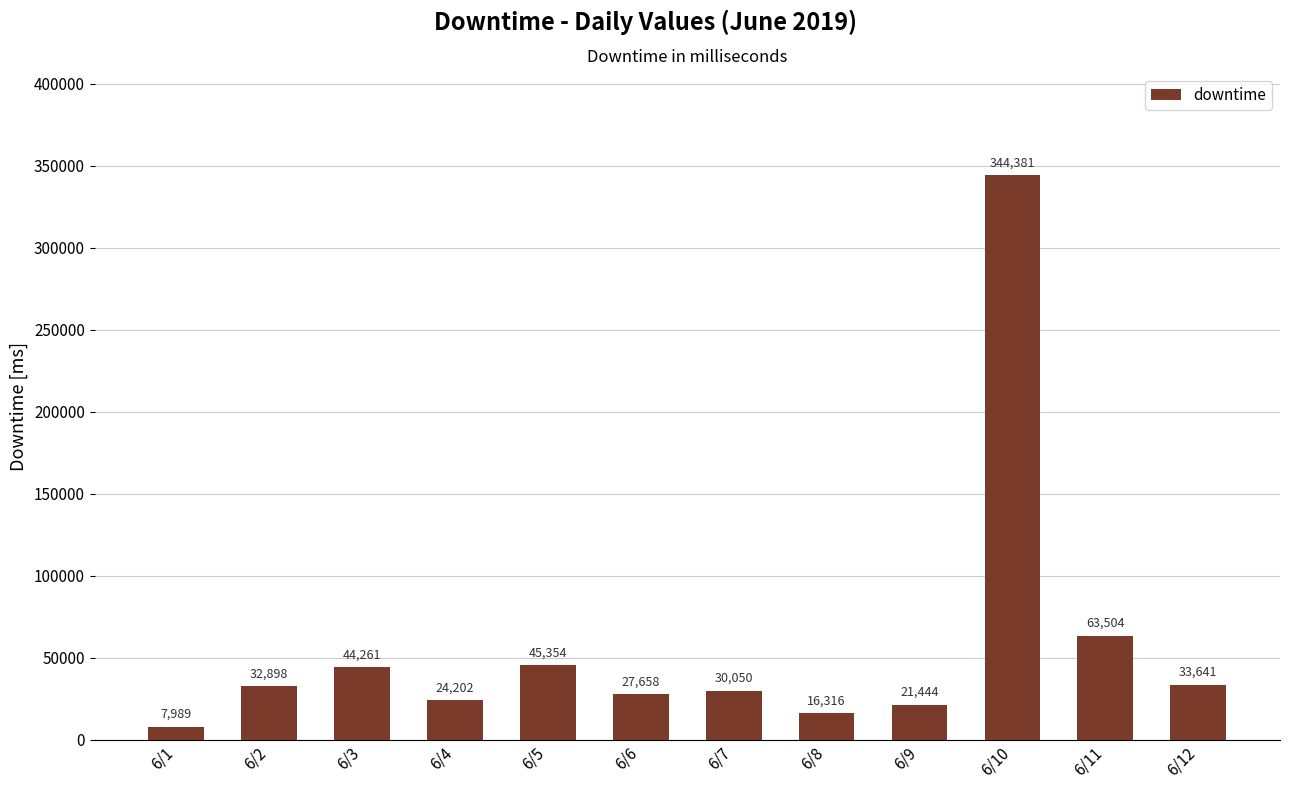

Which label corresponds to the largest value in the chart?

6/10